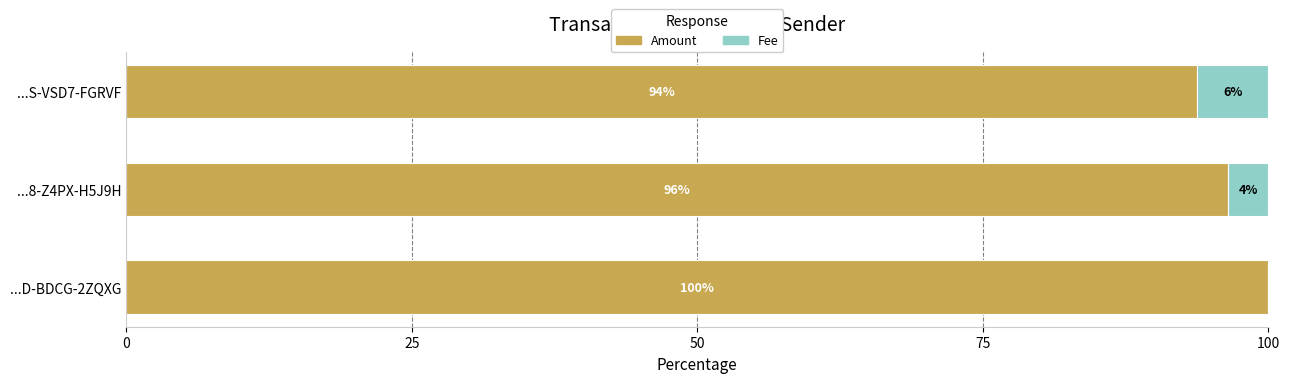

Rank the series by their maximum value, from highest to lowest.

Amount, Fee